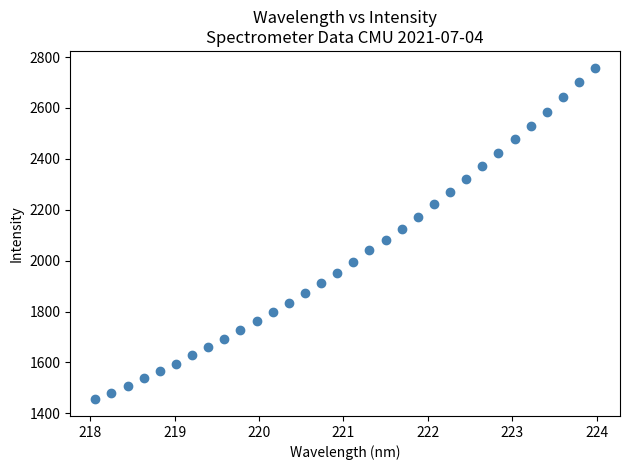

What is the range of Y values (max minus min)?

1304.5